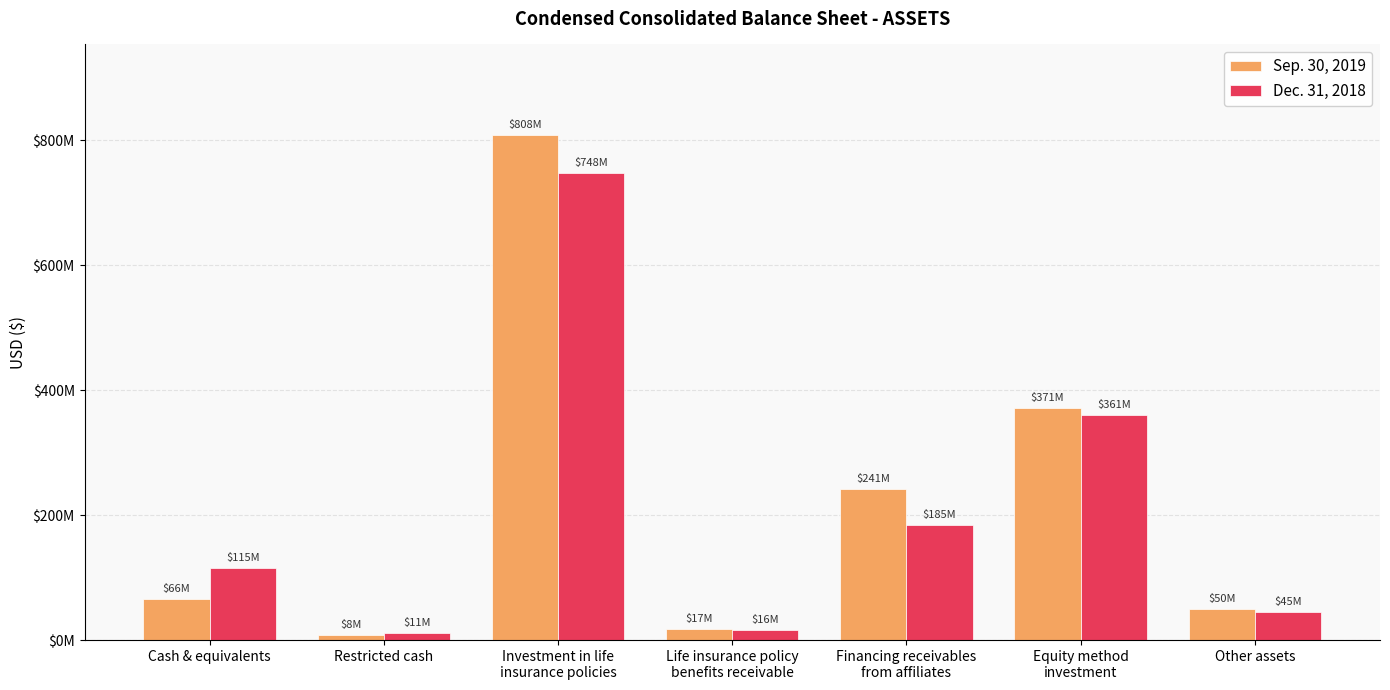

What are all the series names shown in the legend?

Sep. 30, 2019, Dec. 31, 2018